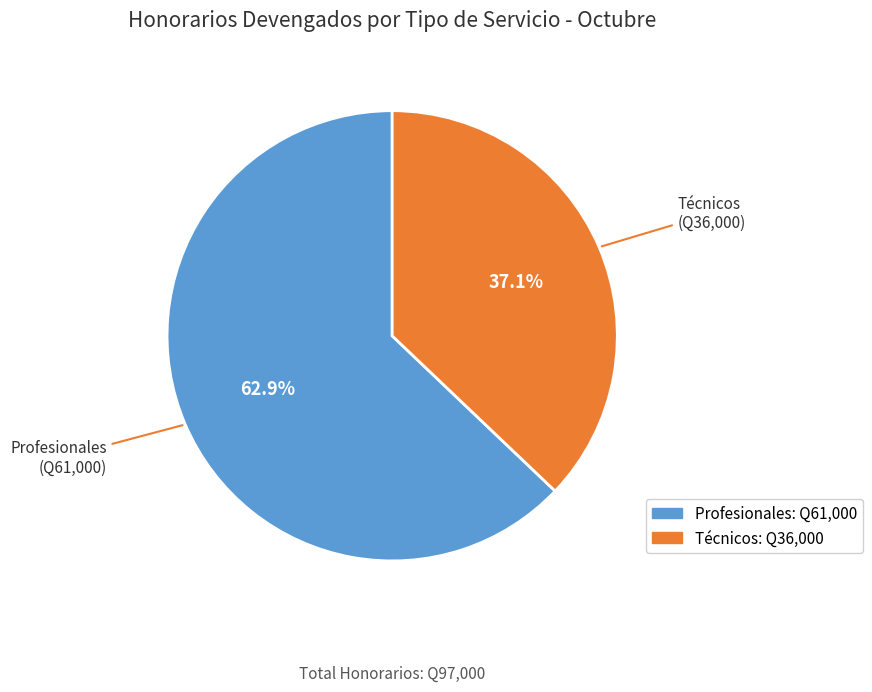

Is there a majority slice in this chart?

Yes